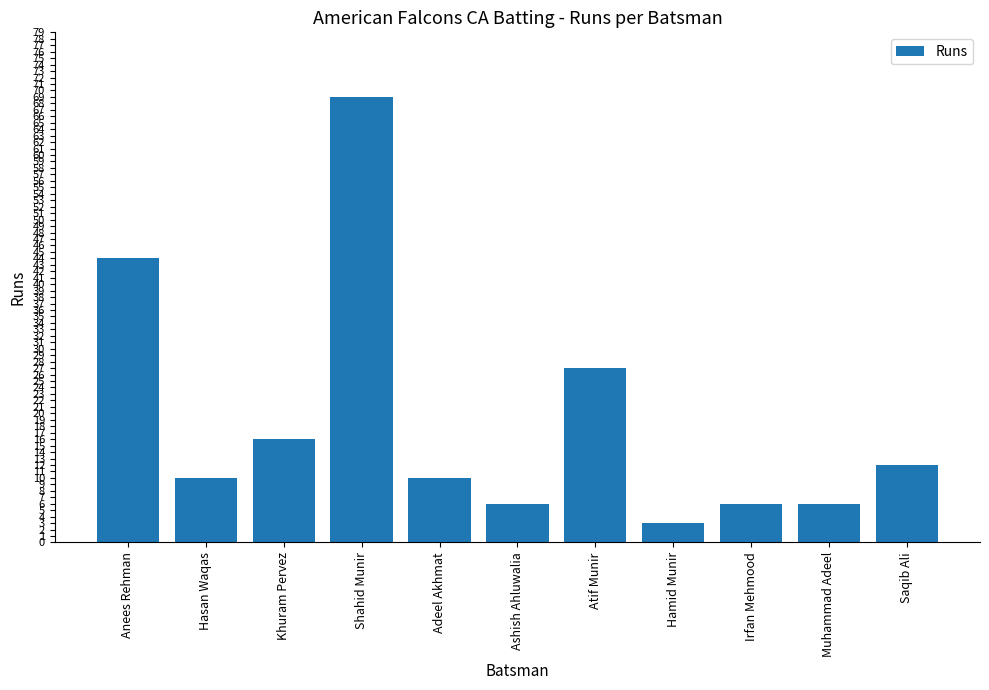

The value at Saqib Ali is 16. True or false?

False